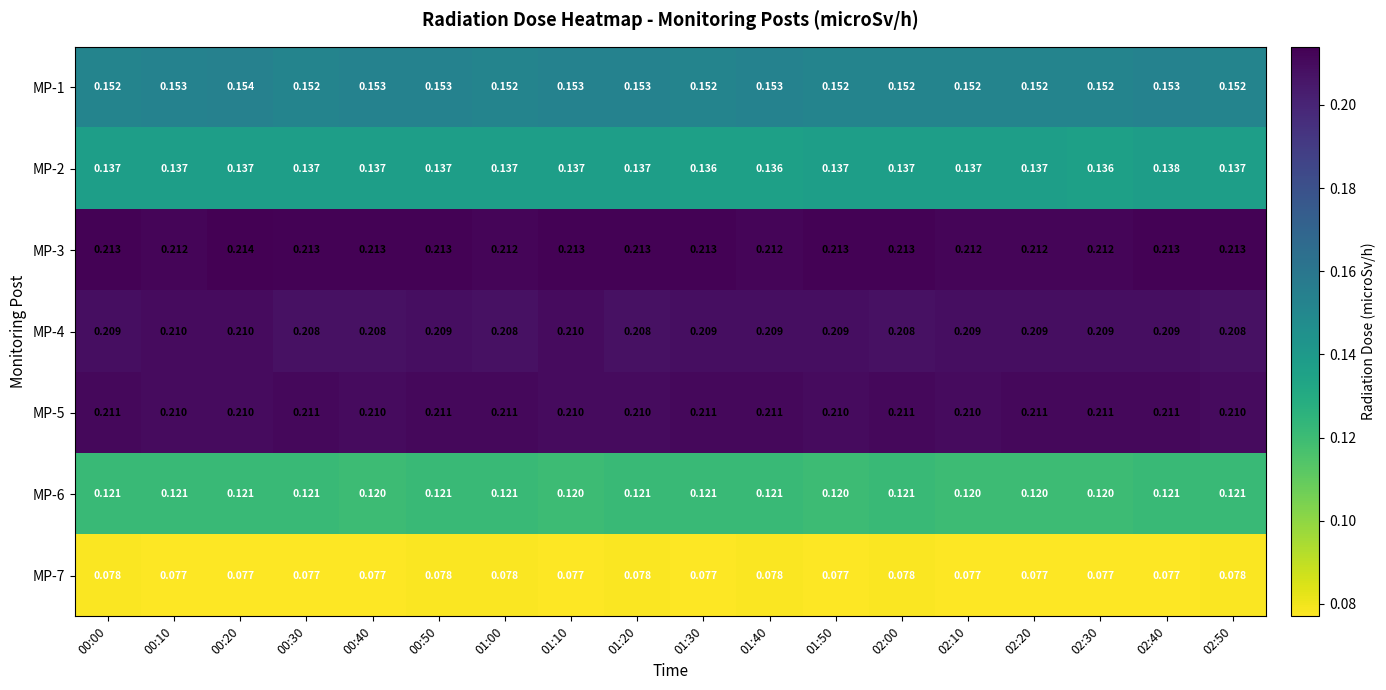

Is the value of MP-7 at 01:10 greater than the value of MP-2 at 00:20?

No